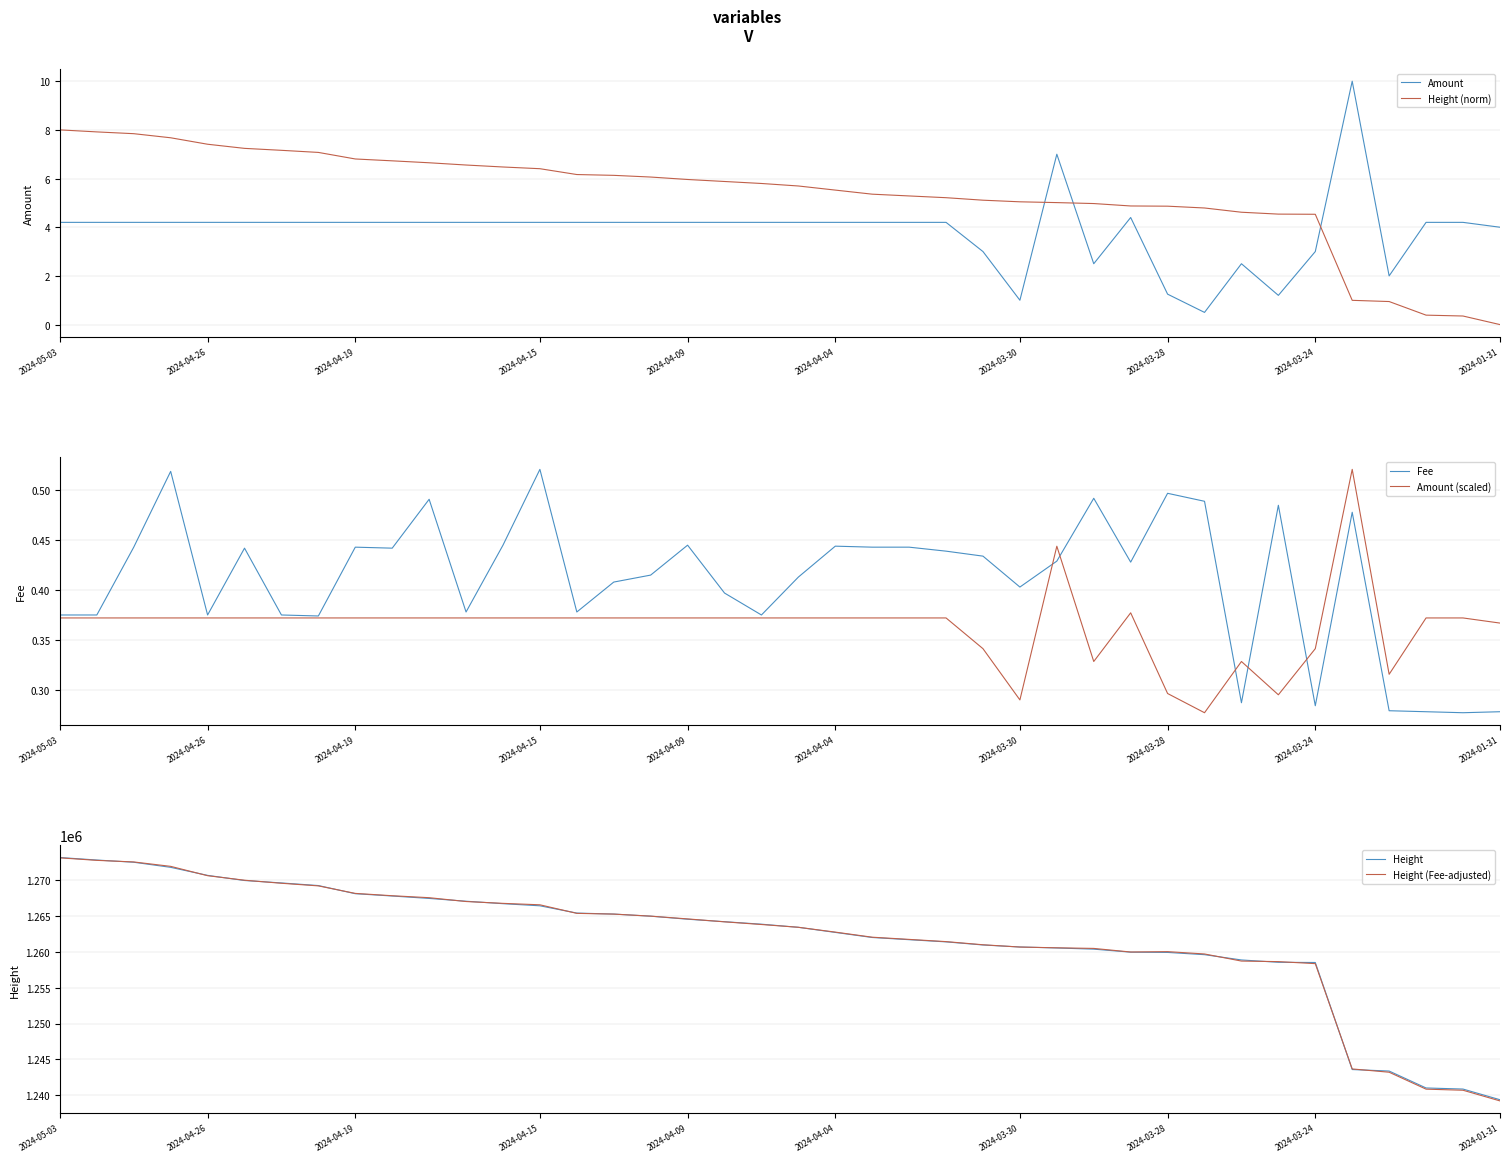

How many data points in Height (Fee-adjusted) are less than 1263764?

20